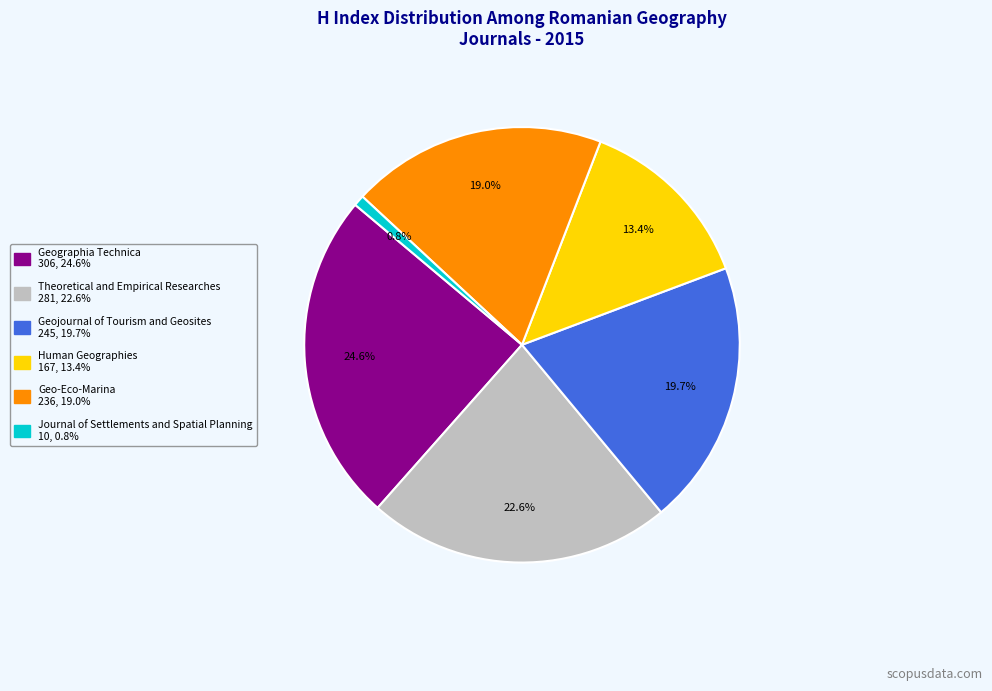

Between Theoretical and Empirical Researches and Geo-Eco-Marina, which is larger?

Theoretical and Empirical Researches